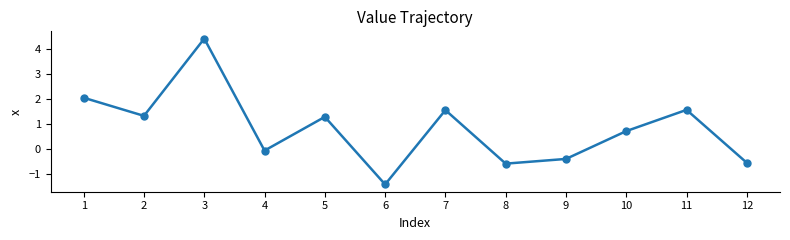

Which category has the lowest value across all series?

6